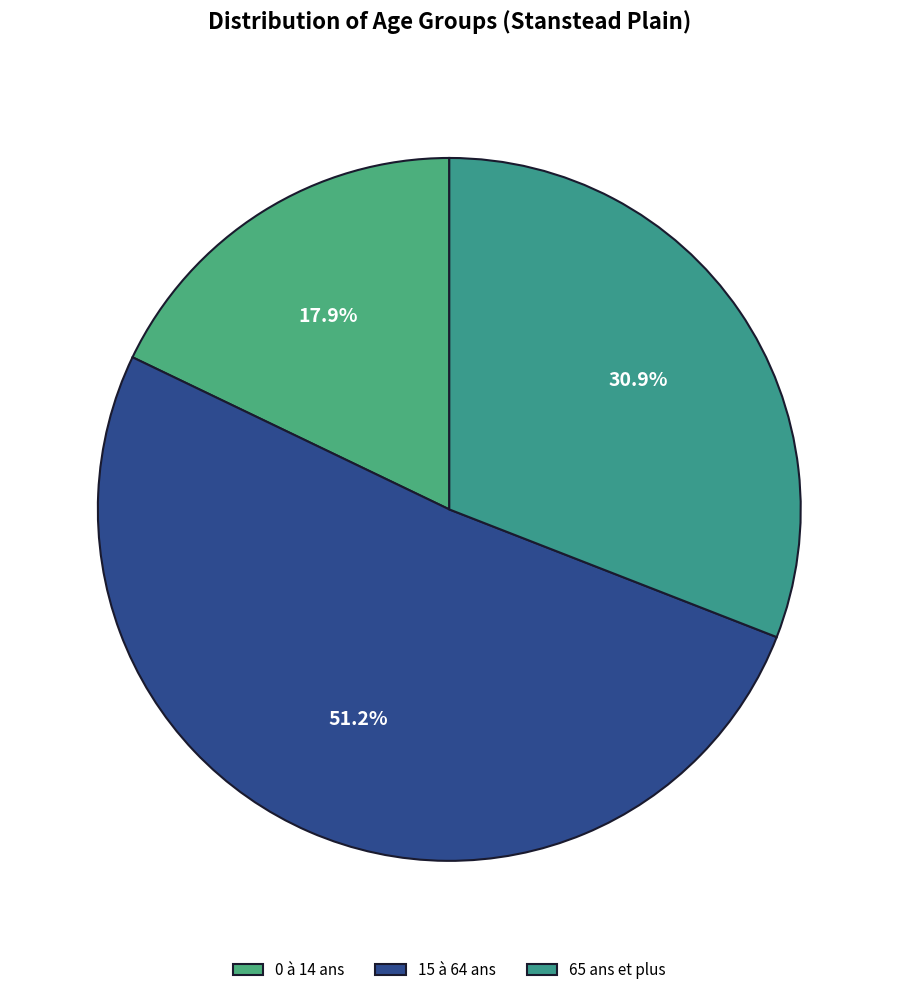

Is it true that 15 à 64 ans is 51% of the pie?

True